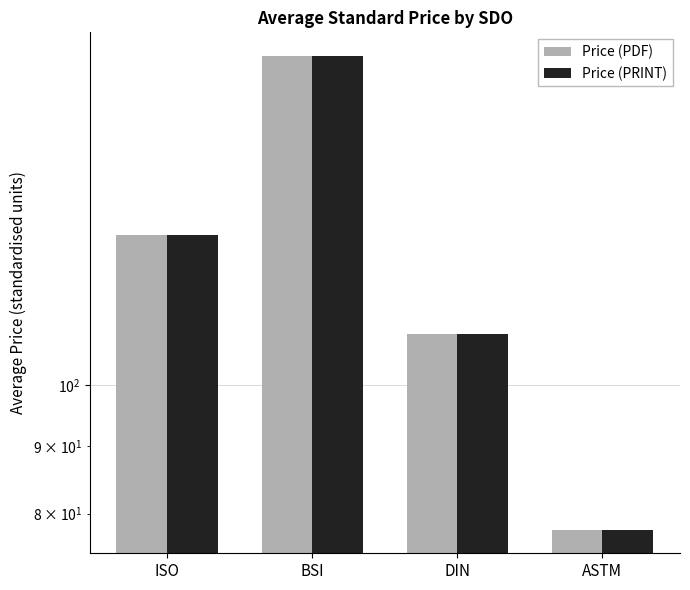

The value of Price (PDF) at ASTM is 77.8. True or false?

True